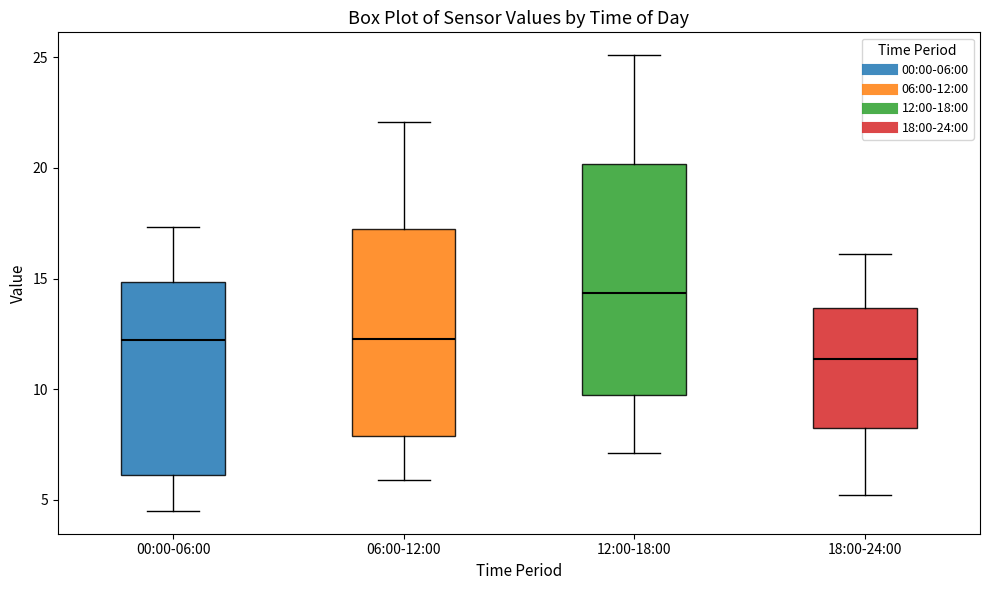

Where does the lower whisker of the box for 06:00-12:00 end on the y-axis? The values are not printed on the chart, so give them approximately, as read against the axis.

6.0